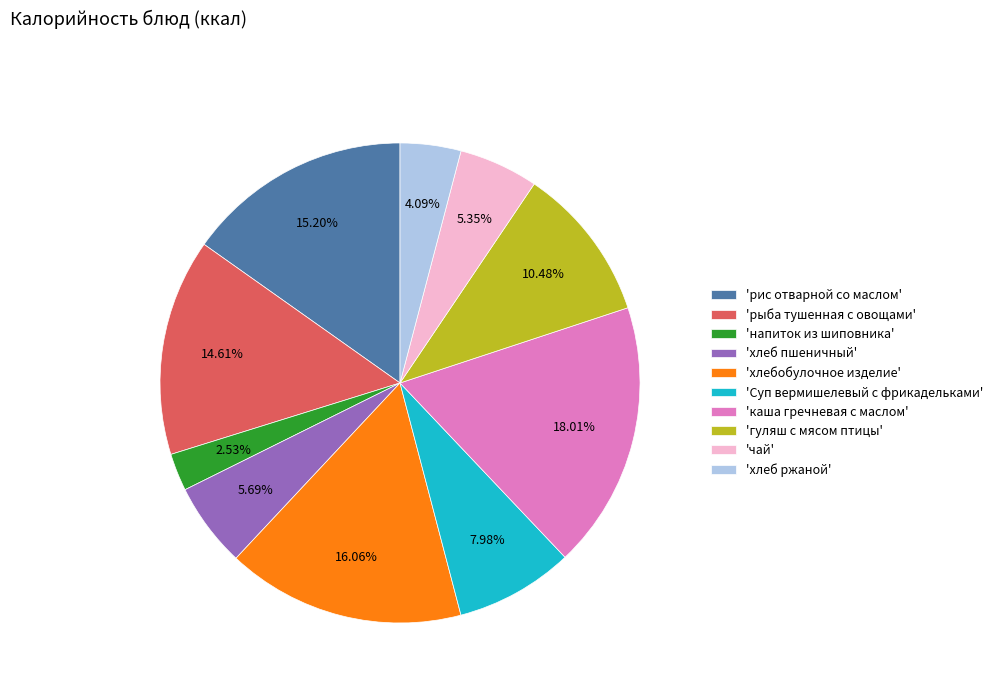

Does any single category account for the majority?

No